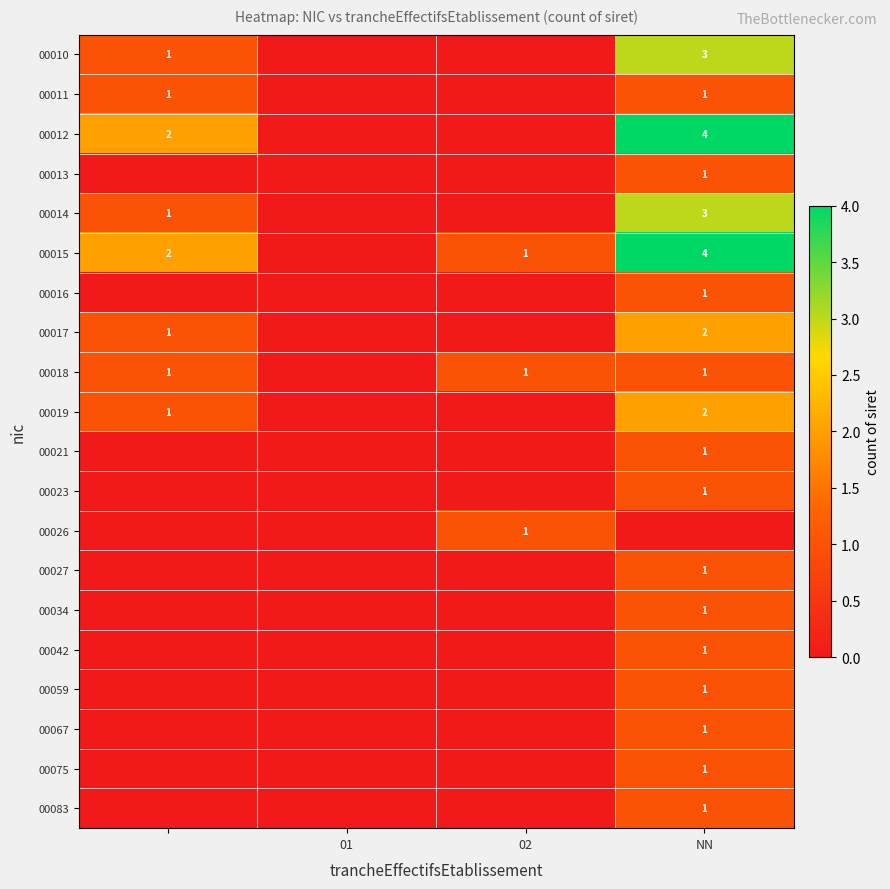

How many categories are shown in the chart?

4